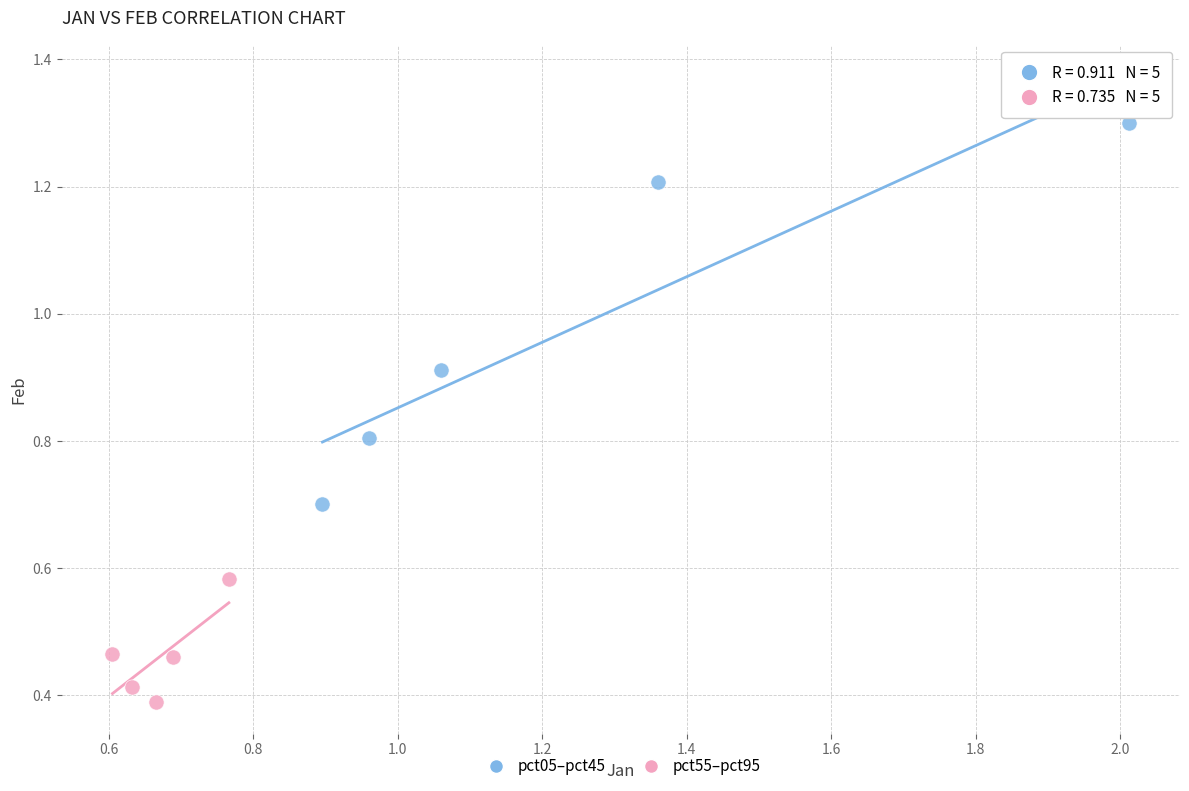

Which series contains the lowest Y value?

pct55–pct95